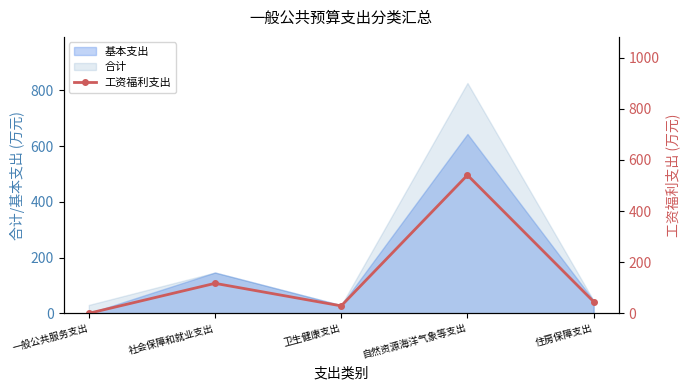

Is it true that the value at 卫生健康支出 is 17.4?

False